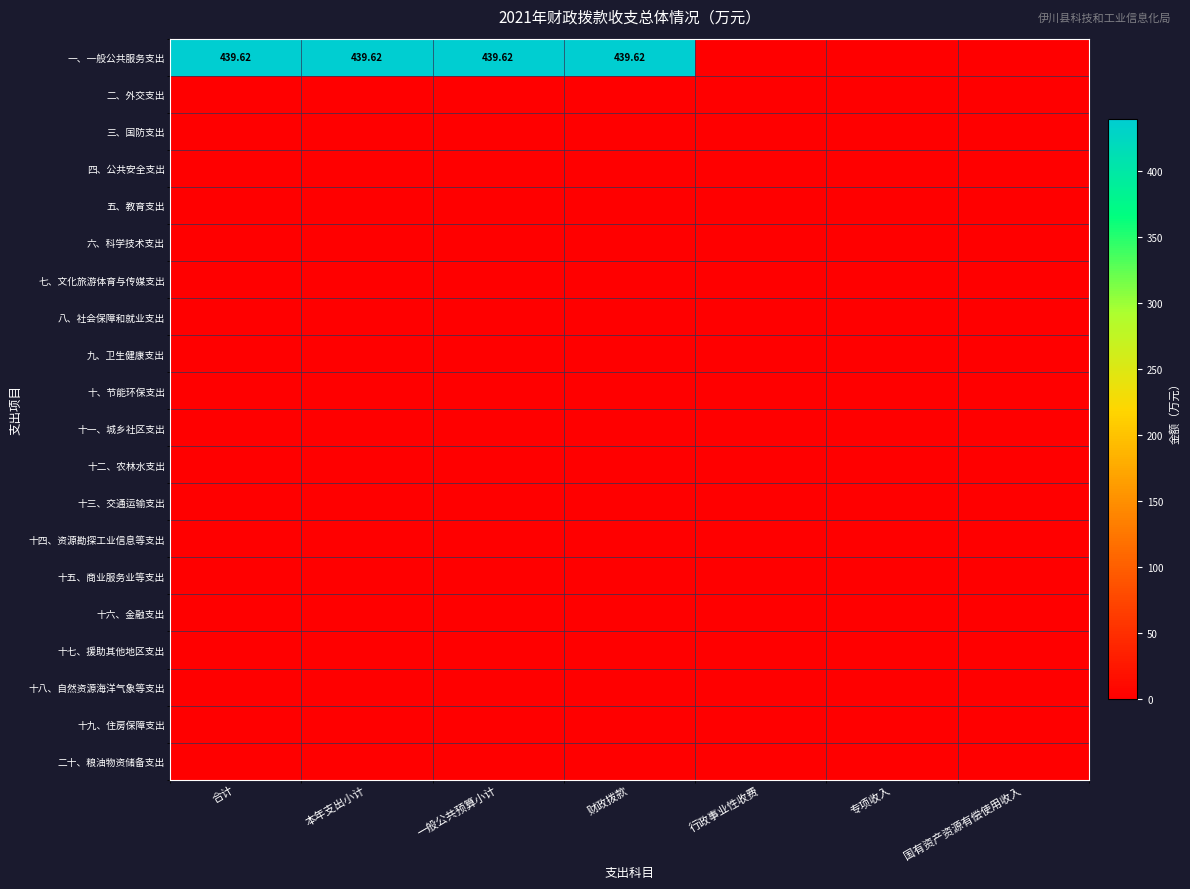

At how many categories does at least one series exceed 330?

4